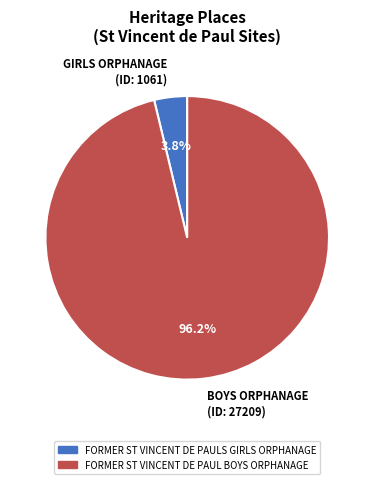

Between GIRLS ORPHANAGE (ID: 1061) and BOYS ORPHANAGE (ID: 27209), which is larger?

BOYS ORPHANAGE (ID: 27209)